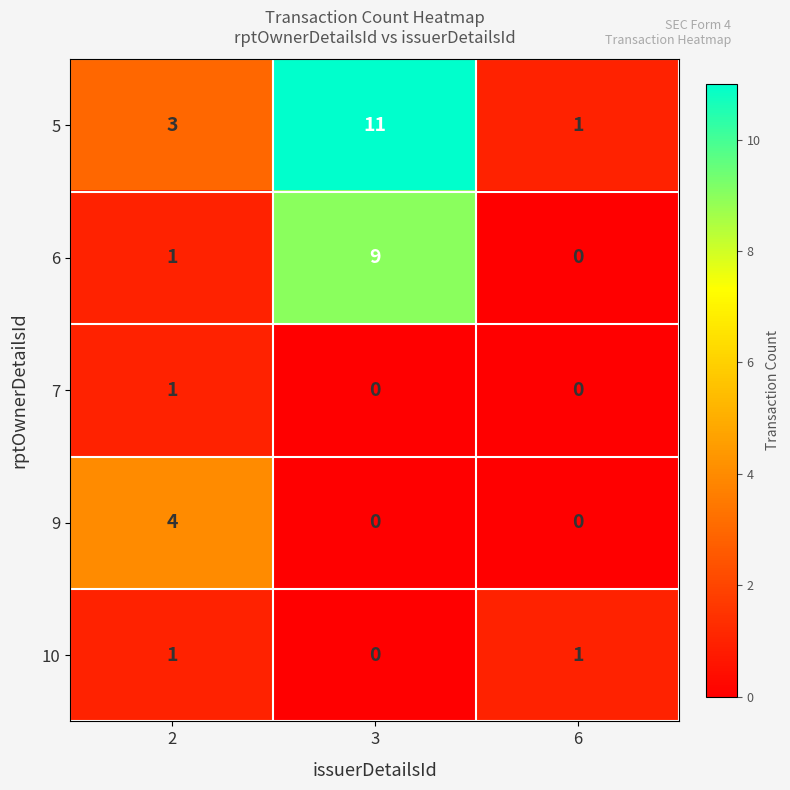

How many categories are shown in the chart?

3